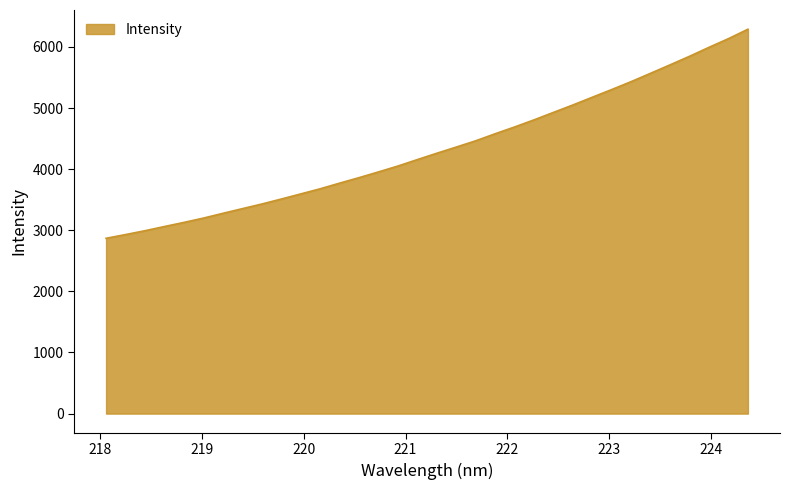

What is the greatest value displayed?

6290.8